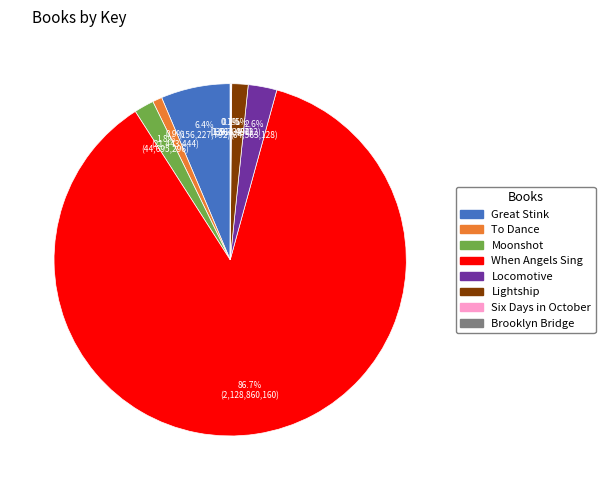

Which category has the biggest portion of the pie?

When Angels Sing